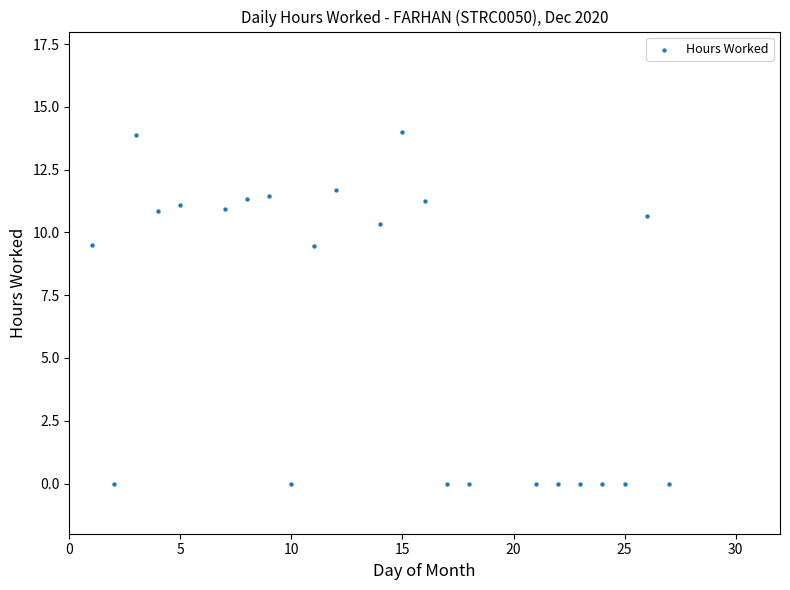

What is the range of X values (max minus min)?

26.0